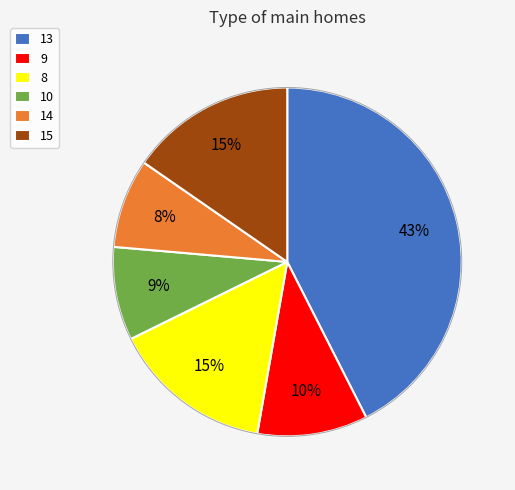

Which slice is the largest?

13